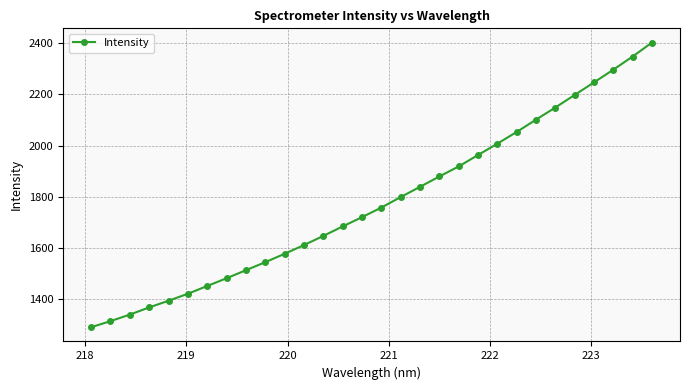

Reading left to right, list all the values displayed in this chart.

1291.2	1314.9	1340.4	1368.5	1394.4	1421.8	1452.1	1482.3	1513.7	1545.1	1577.8	1611.8	1647.6	1684.5	1720.8	1758.2	1799.2	1839.1	1879.5	1918.8	1963.2	2007.6	2053.2	2101.4	2148.6	2197.6	2246.8	2296.2	2347.7	2402.1